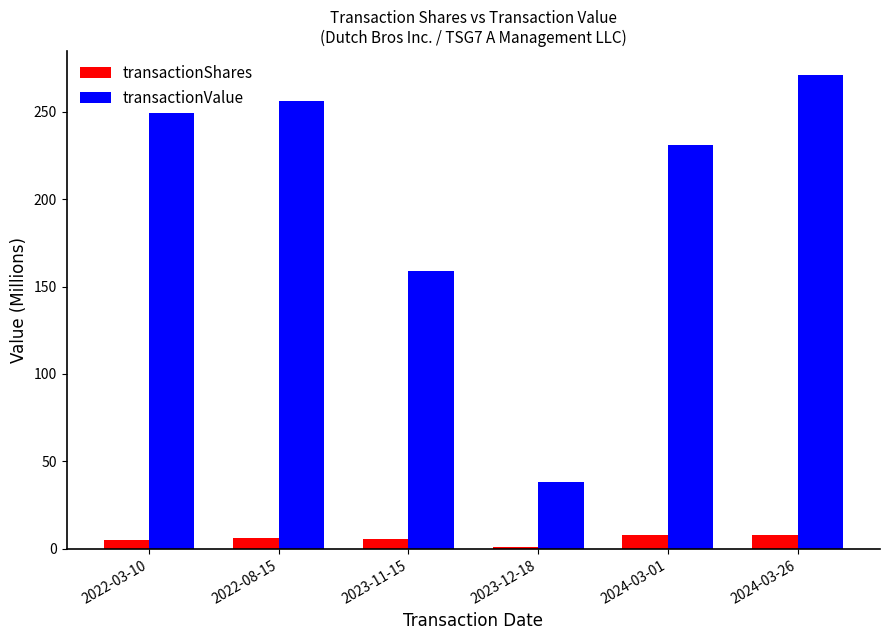

What is the label of the 6th bar from the left?

2024-03-26